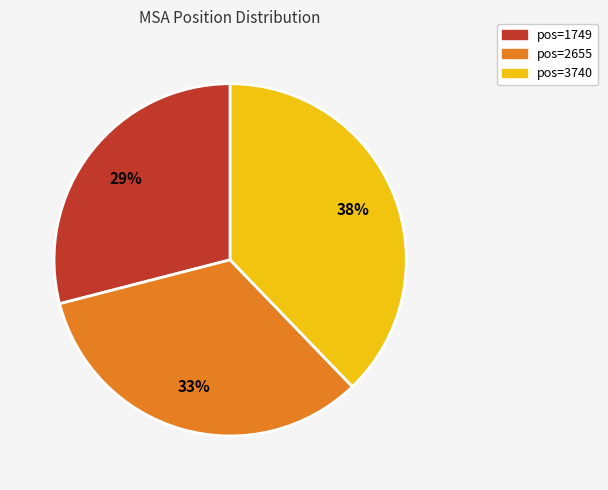

What percentage is the pos=1749 slice, to the nearest percent?

29%